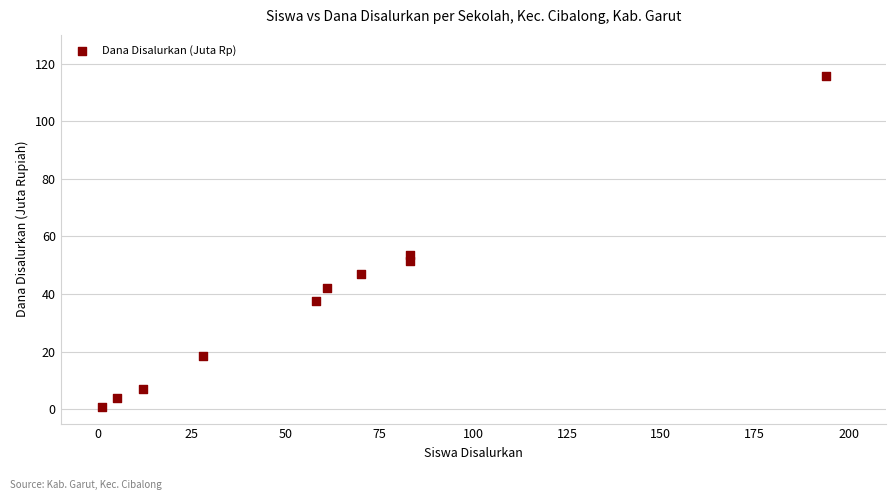

What is the average X value?

59.5